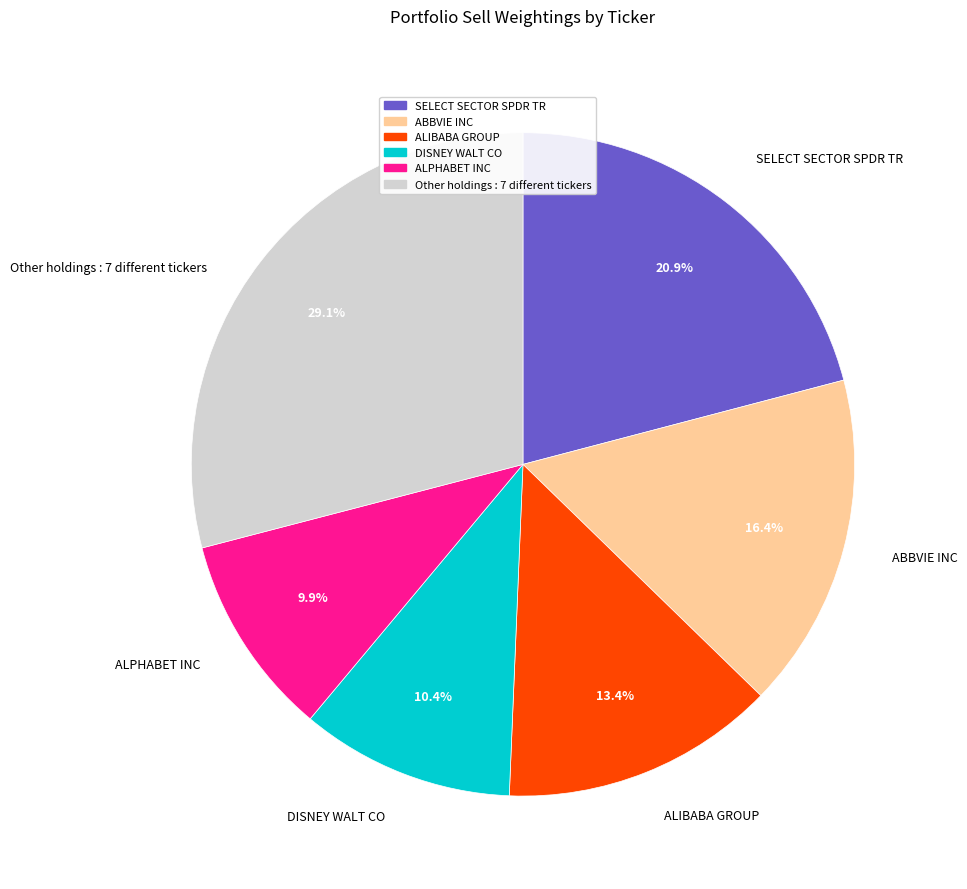

Is there any slice that represents more than half of the pie?

No